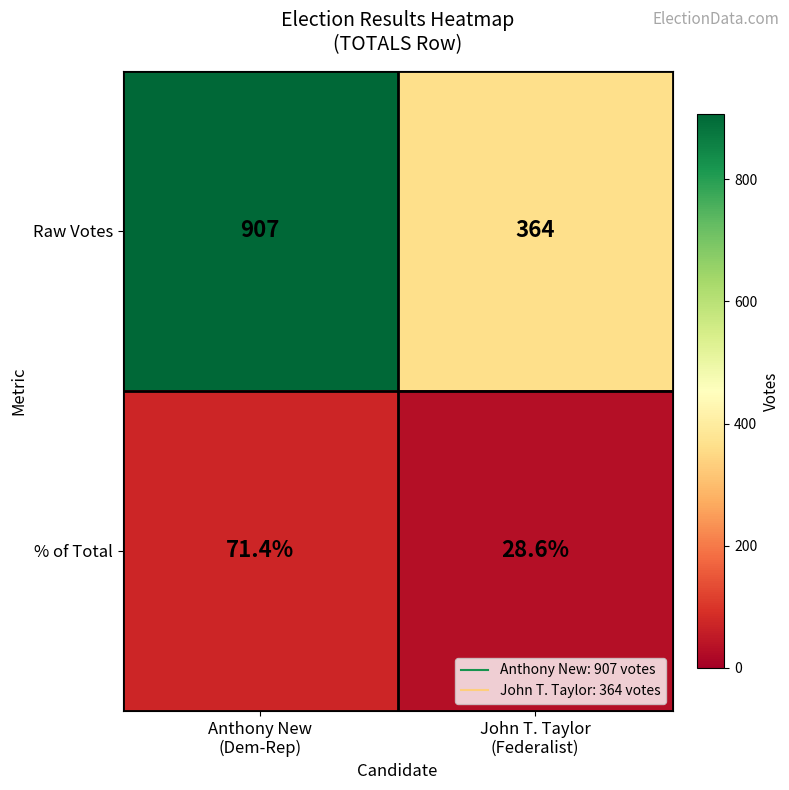

Count the number of data series in this chart.

2